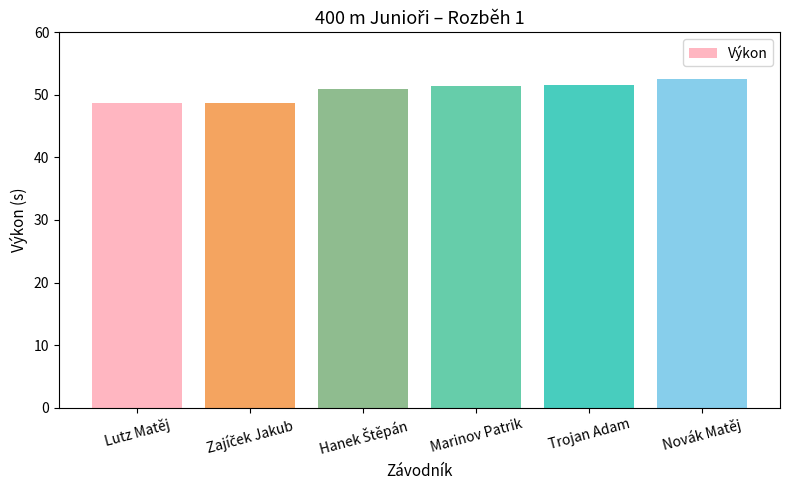

What is the label of the 5th bar from the left?

Trojan Adam